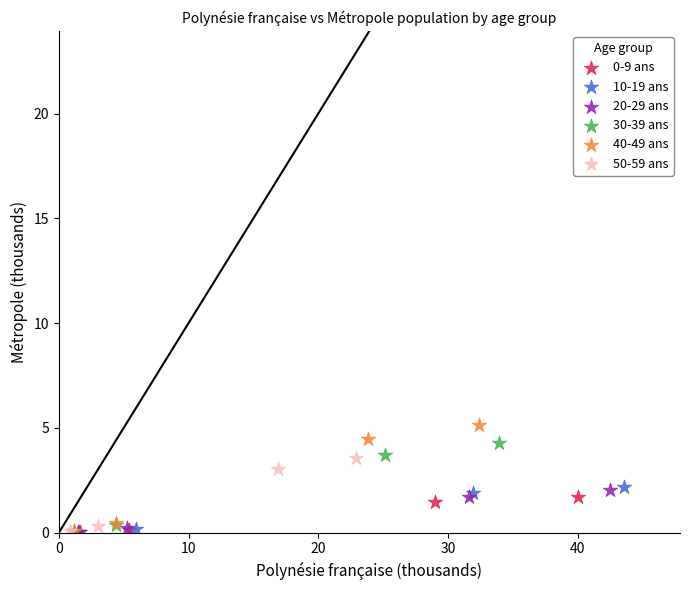

Which series has the largest Y range (max minus min)?

40-49 ans